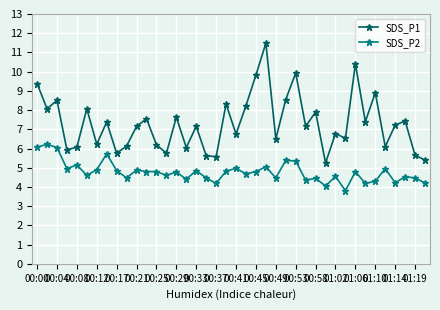

True or false: SDS_P1 and SDS_P2 intersect in this chart.

False